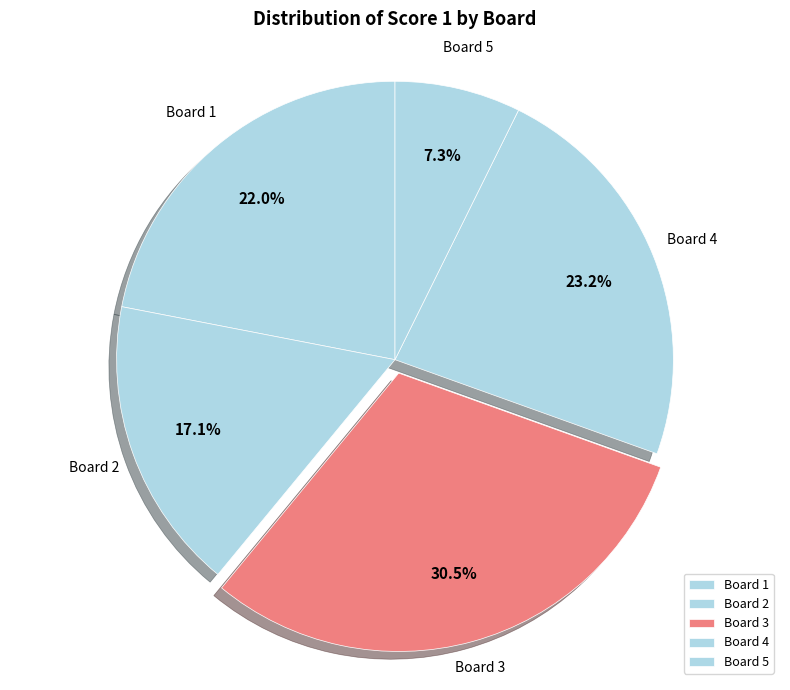

Which slice is the smallest?

Board 5